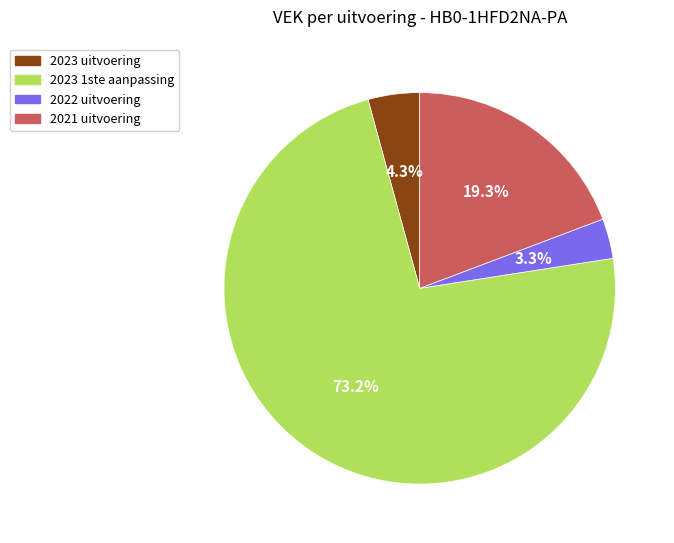

To the nearest percent, what portion does 2021 uitvoering represent?

19%